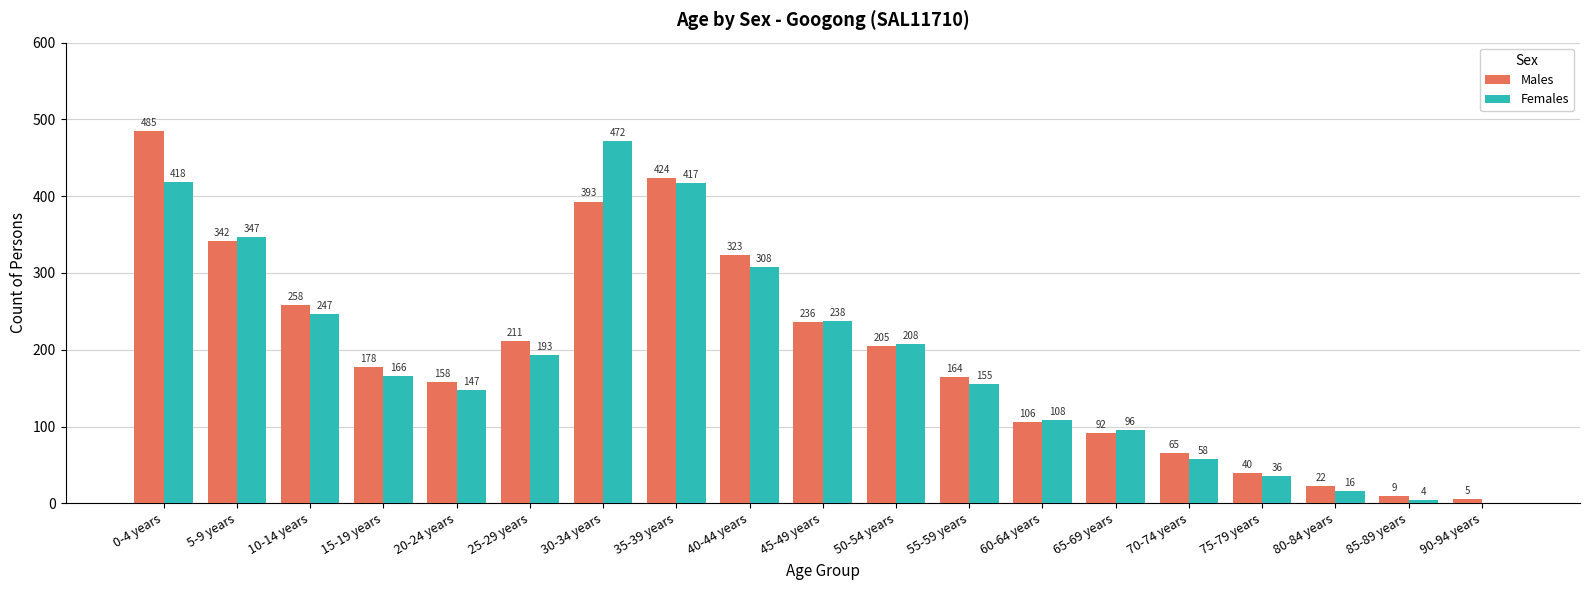

Is the value of Males at 65-69 years greater than the value of Females at 80-84 years?

Yes